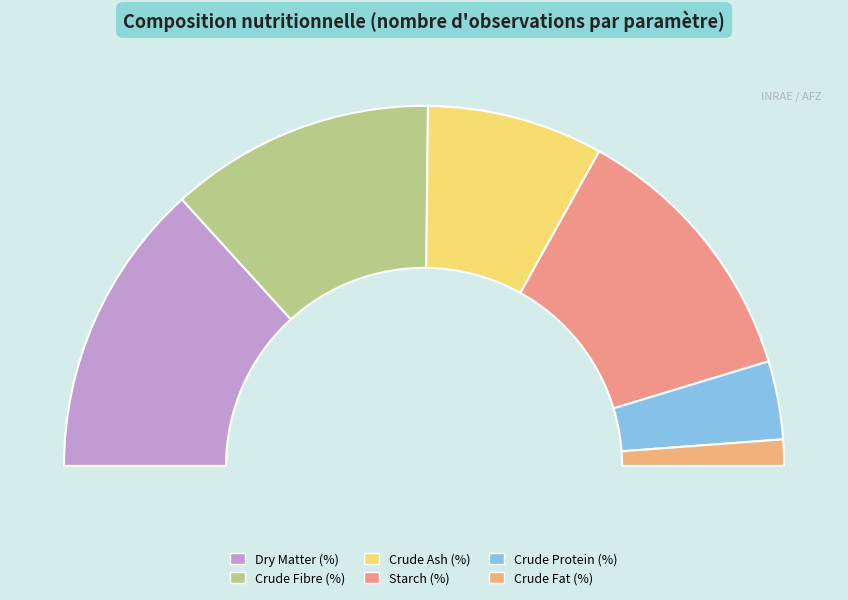

To the nearest percent, what is the difference between the largest and smallest slice percentages?

24%